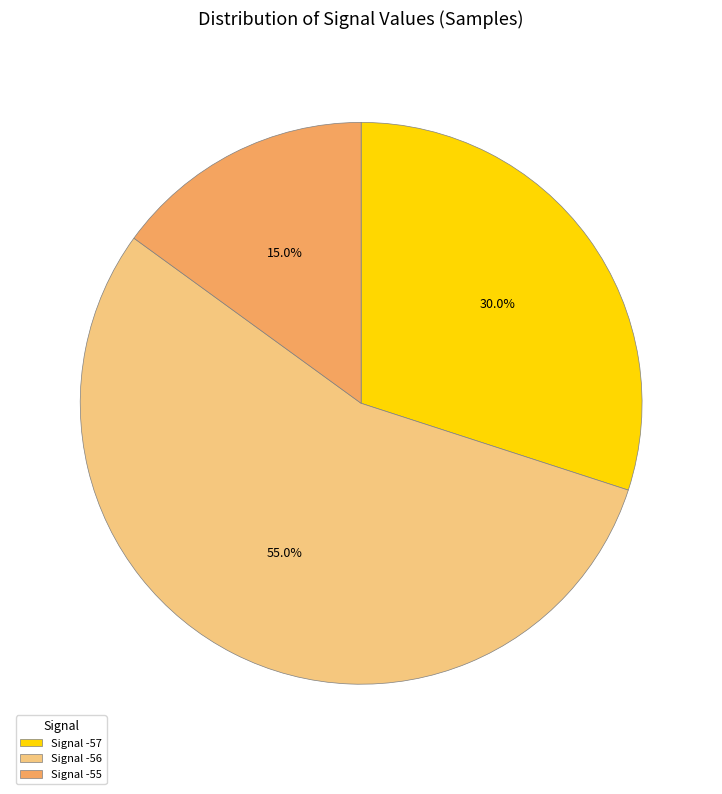

Does any single category account for the majority?

Yes